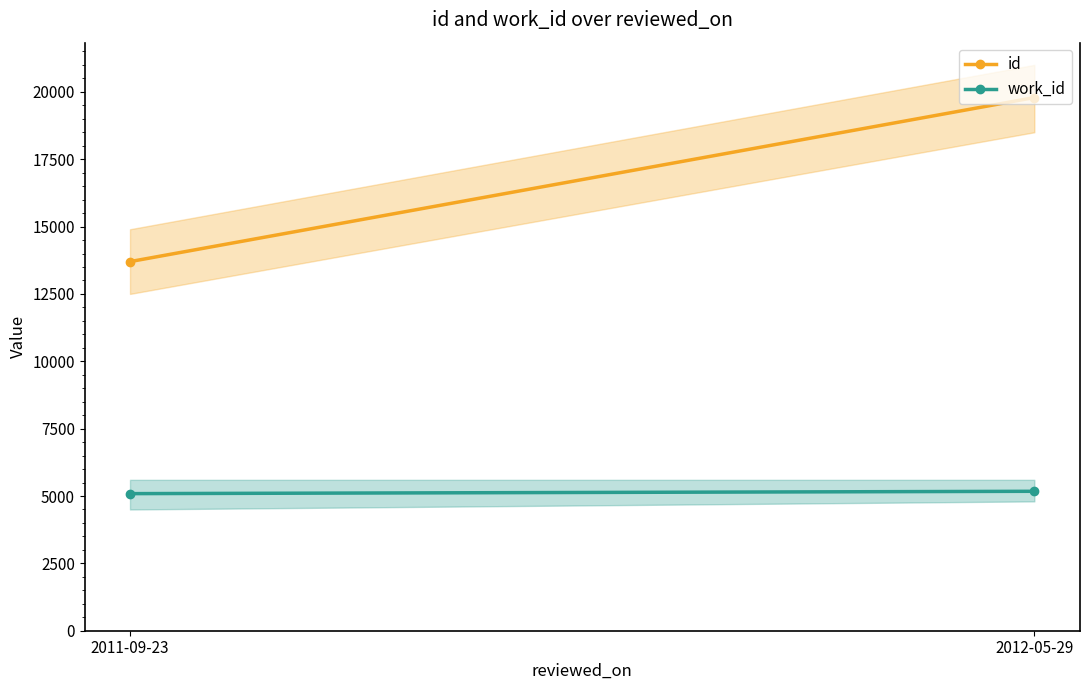

Where is id nearest to the value 16743?

2011-09-23